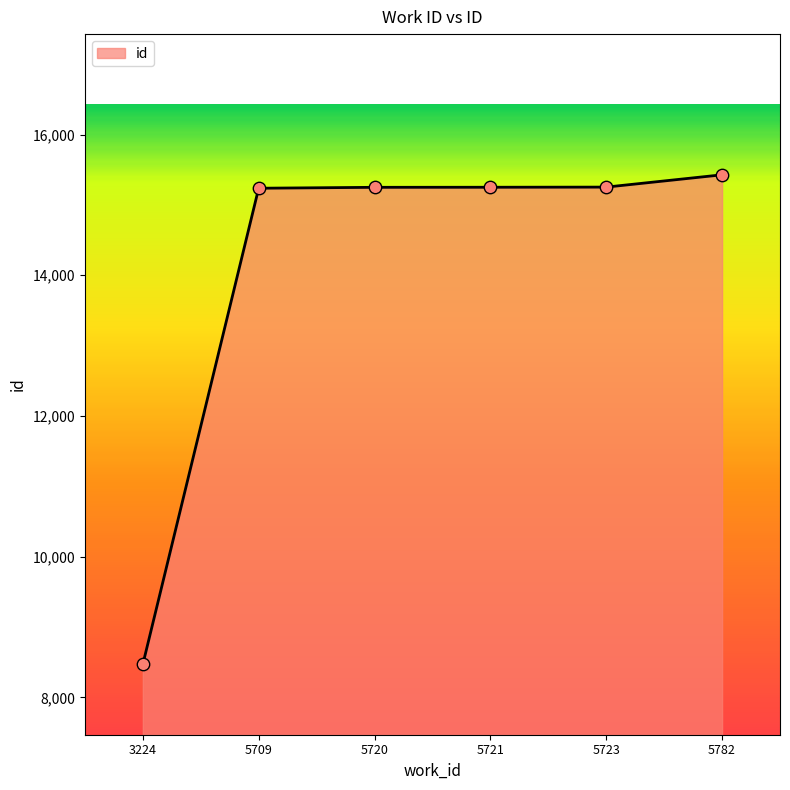

What is the ratio of the value at 5782 to the value at 5723?

1.0